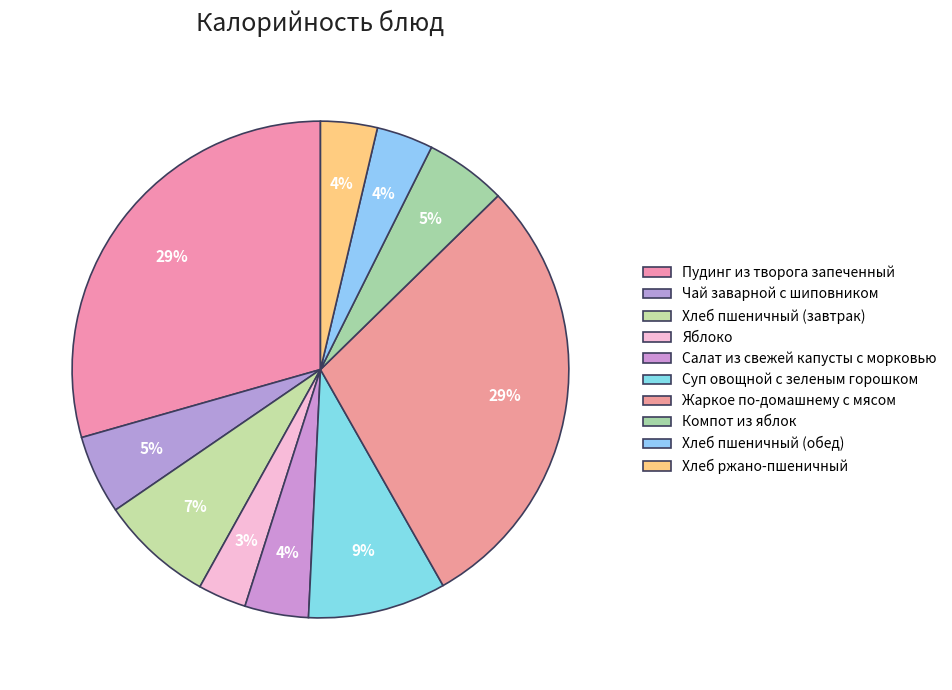

Count the number of slices in the pie.

10